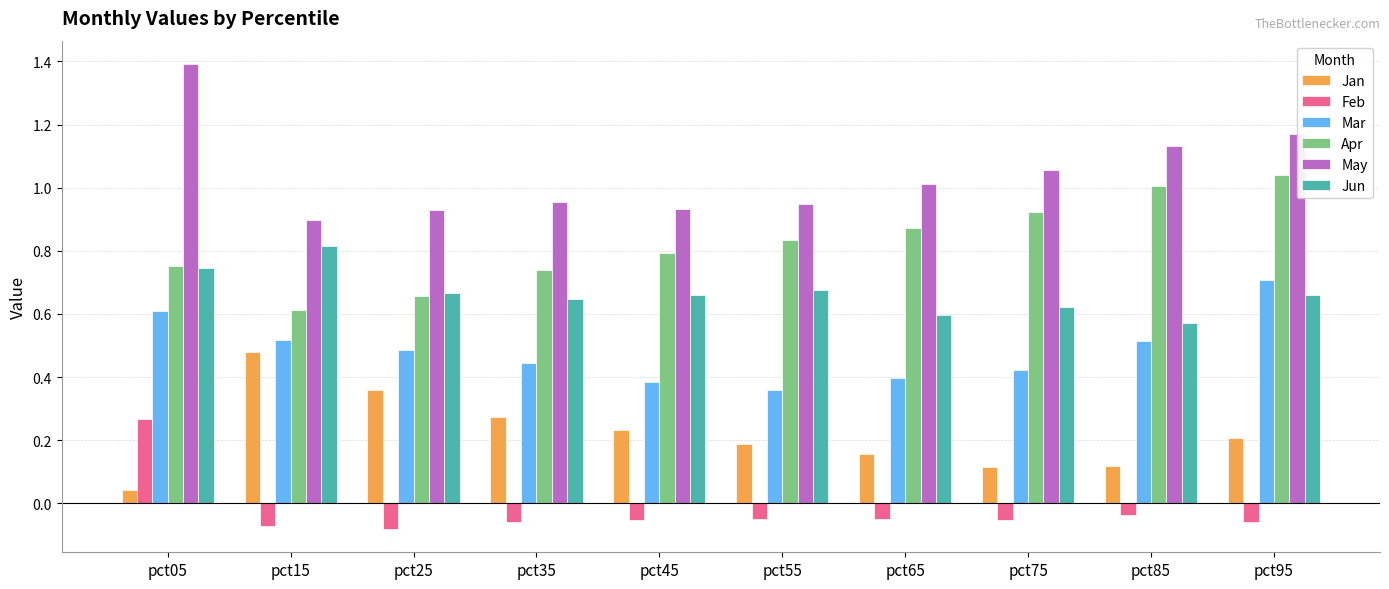

List the series in order of their peak value, highest first.

May, Apr, Jun, Mar, Jan, Feb